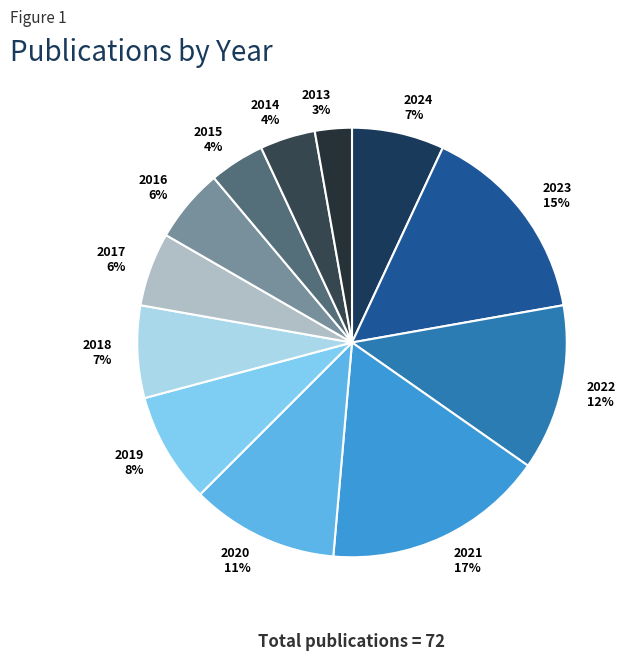

Is there a majority slice in this chart?

No